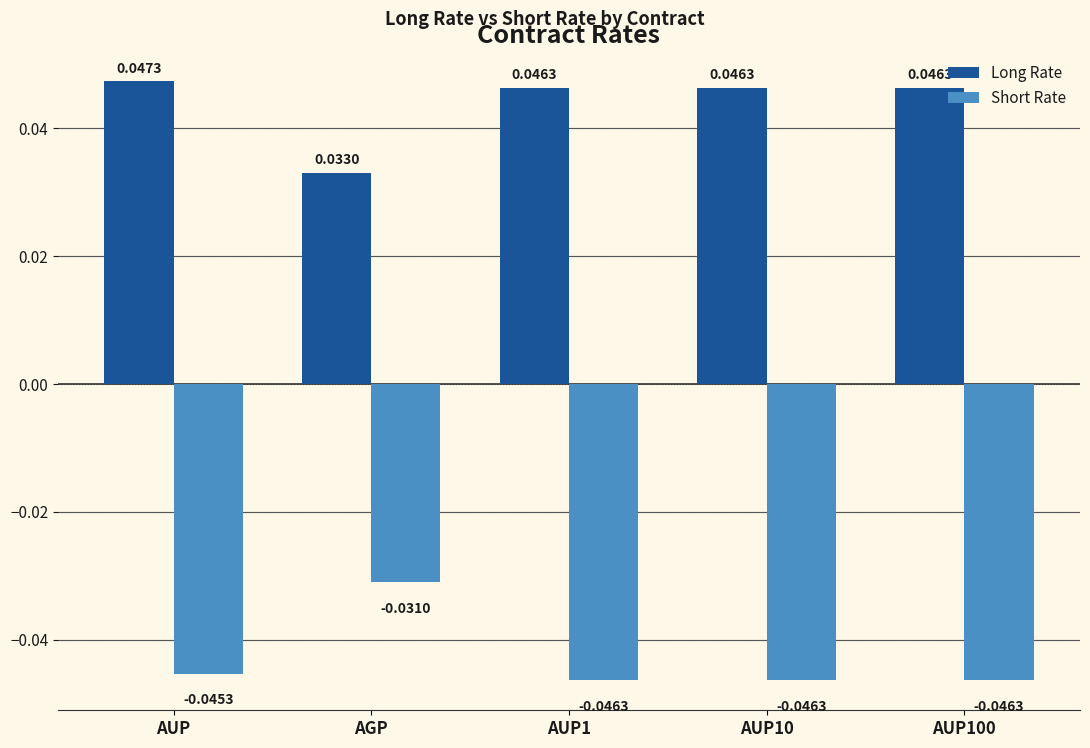

Which series has the largest total across all categories?

Long Rate